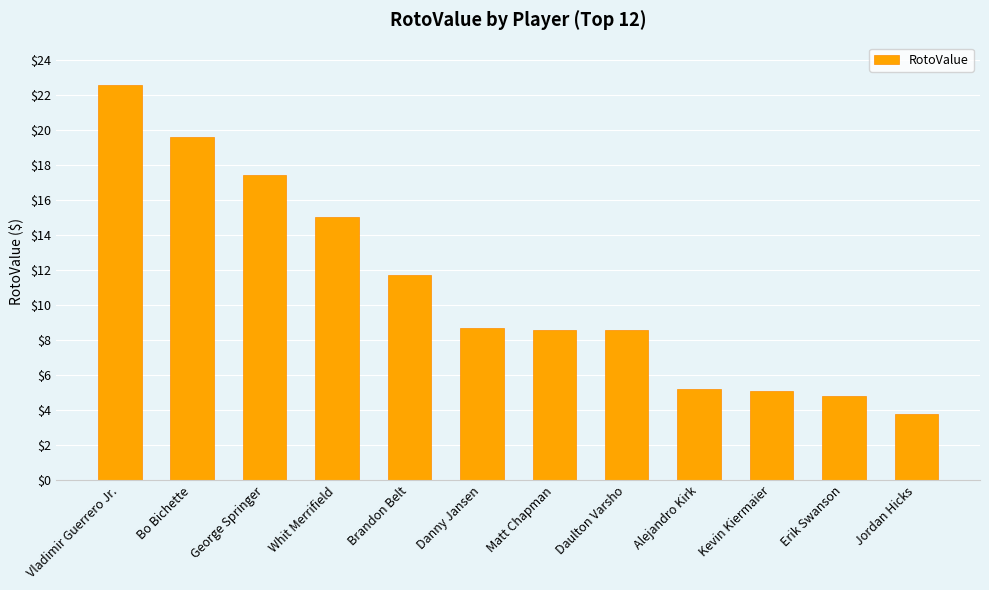

What is the sum of all values?

131.0